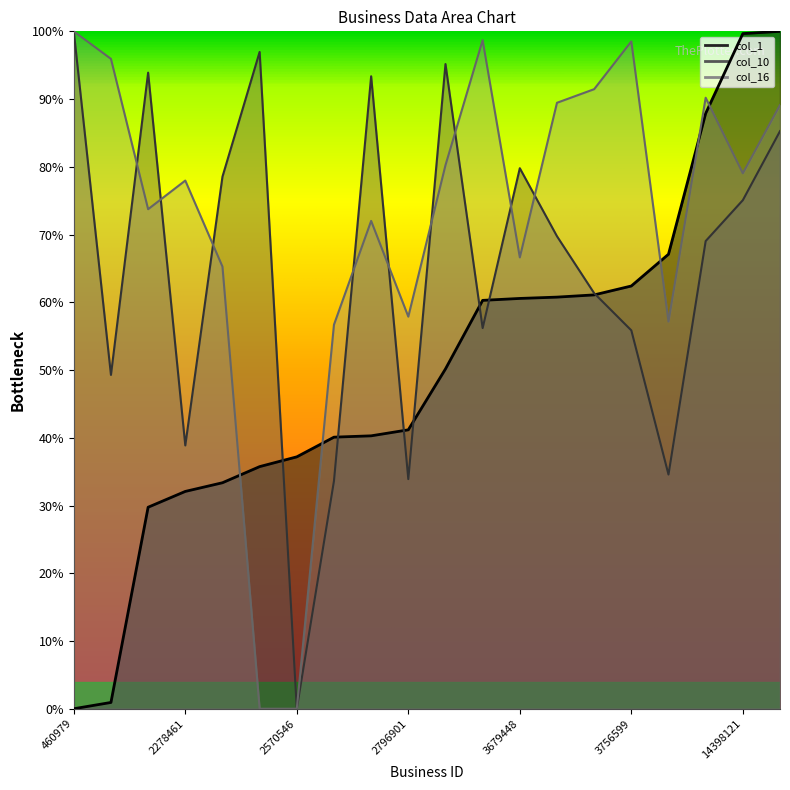

What is the approximate value of col_10 at 5543781?

0.7